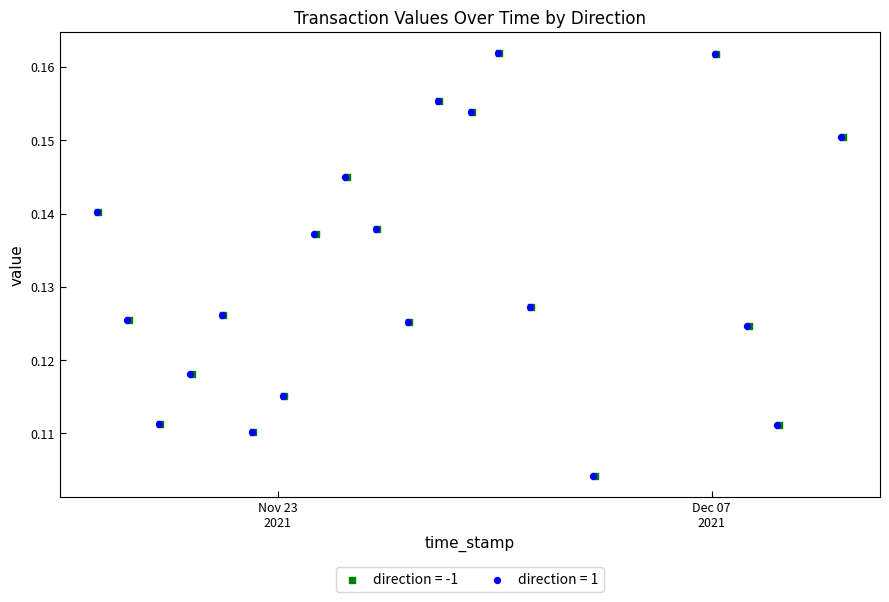

What are all the series names shown in the legend?

direction = -1, direction = 1